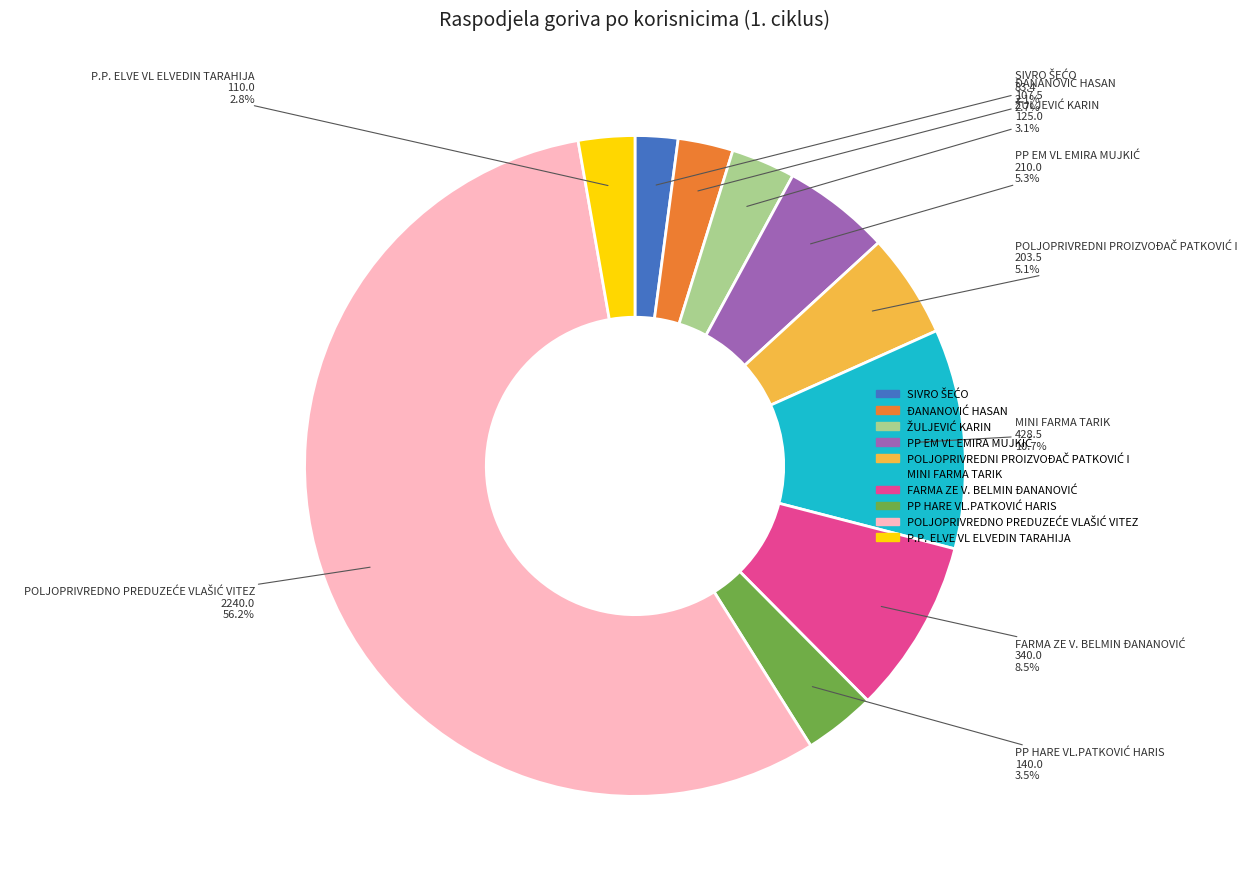

Does any single category account for the majority?

Yes